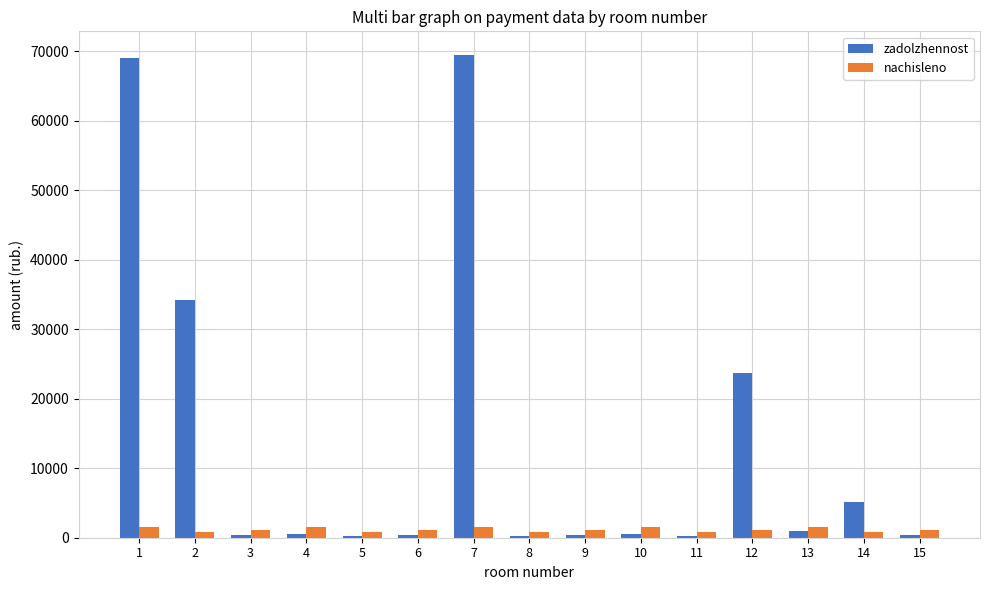

Are the bars grouped side by side (vs. stacked)?

Yes